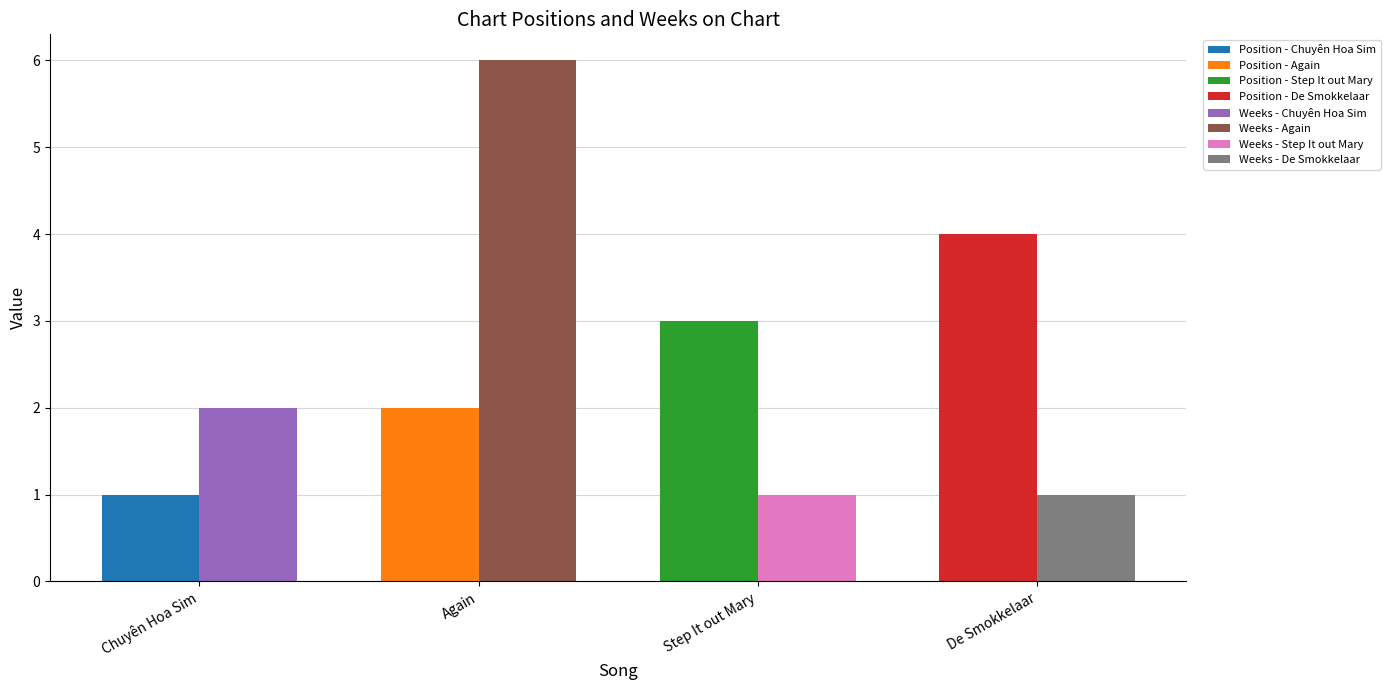

Rank the series by their maximum value, from highest to lowest.

Weeks on Chart, Position